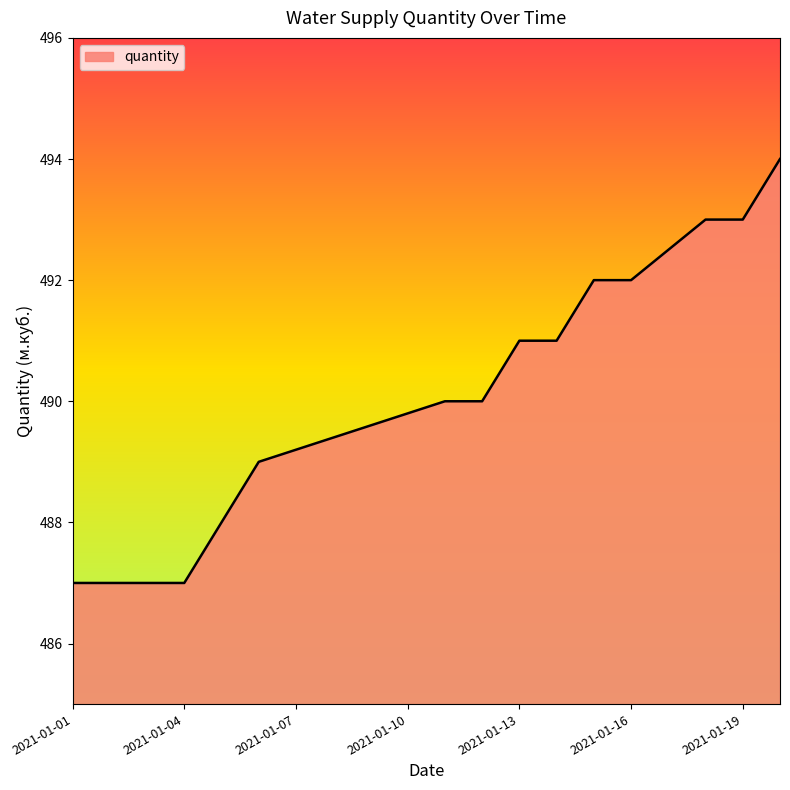

What is the difference between the maximum and minimum values?

7.0